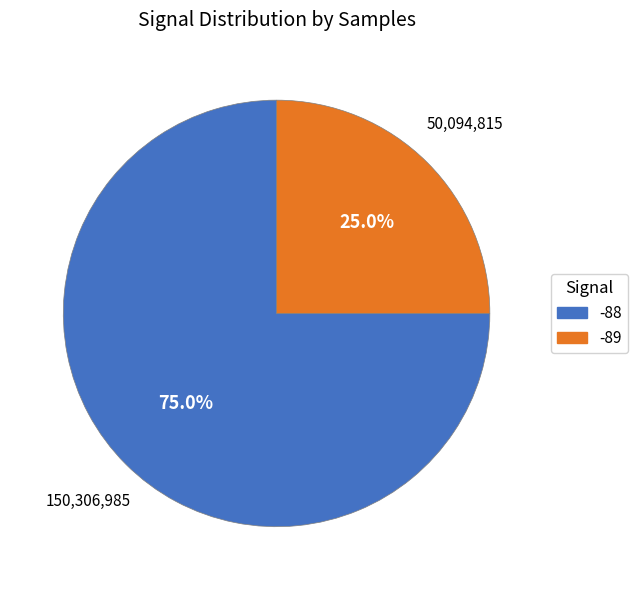

Do -89 and -88 together represent more than half of the pie?

Yes